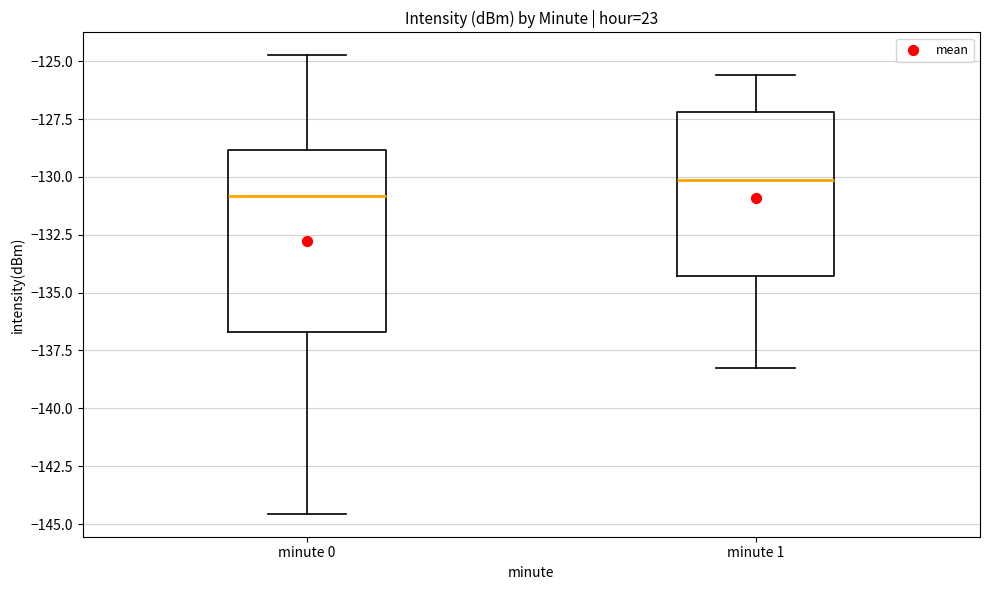

Reading left to right, transcribe this box plot: for each box, give where its median line is, the range the box spans, and where its two whiskers end, as read against the y-axis. The values are not printed on the chart, so give them approximately, as read against the axis.

minute 0: median -131.0, box -136.5 to -129.0, whiskers -144.5 to -124.5
minute 1: median -130.0, box -134.5 to -127.0, whiskers -138.0 to -125.5